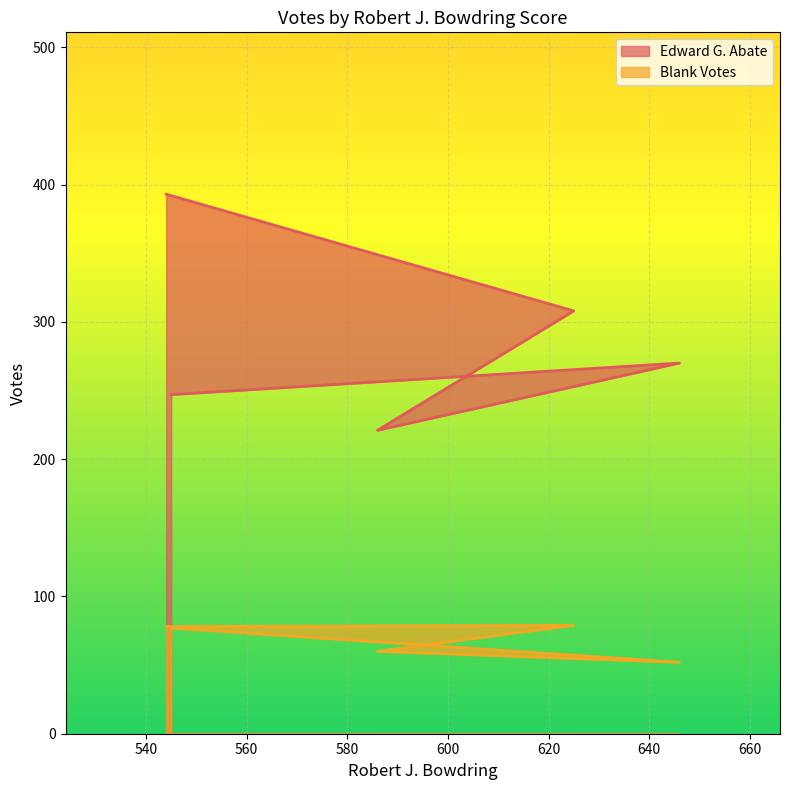

What is the difference between the maximum and second lowest values in the Edward G. Abate series?

146